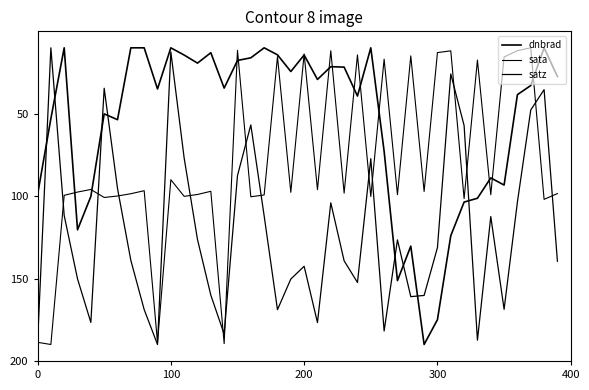

Does the chart have visible grid lines?

No